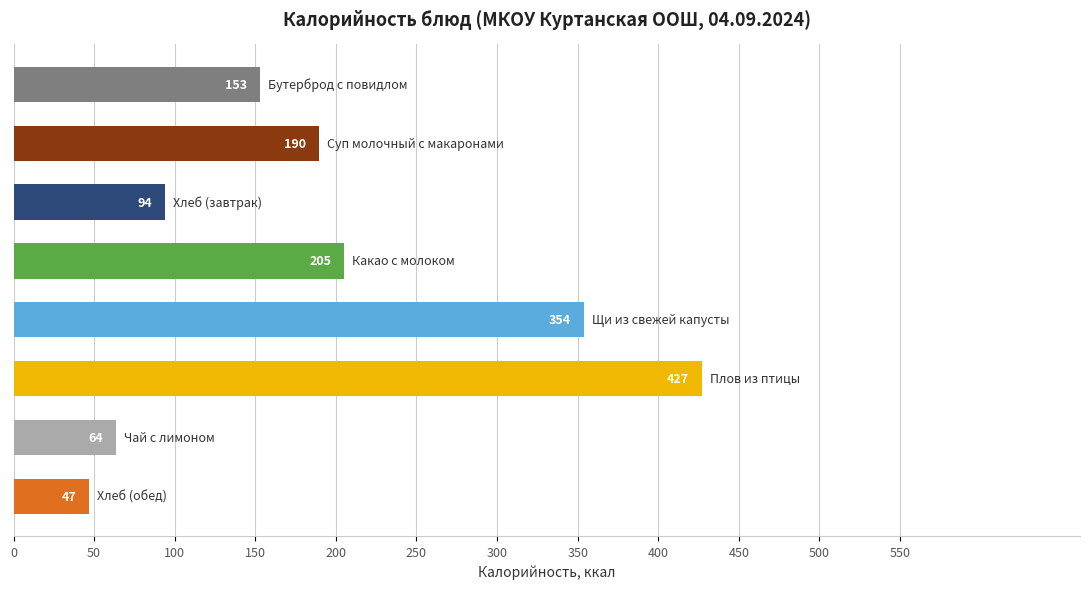

What is the value of the 4th bar from the top?

205.1